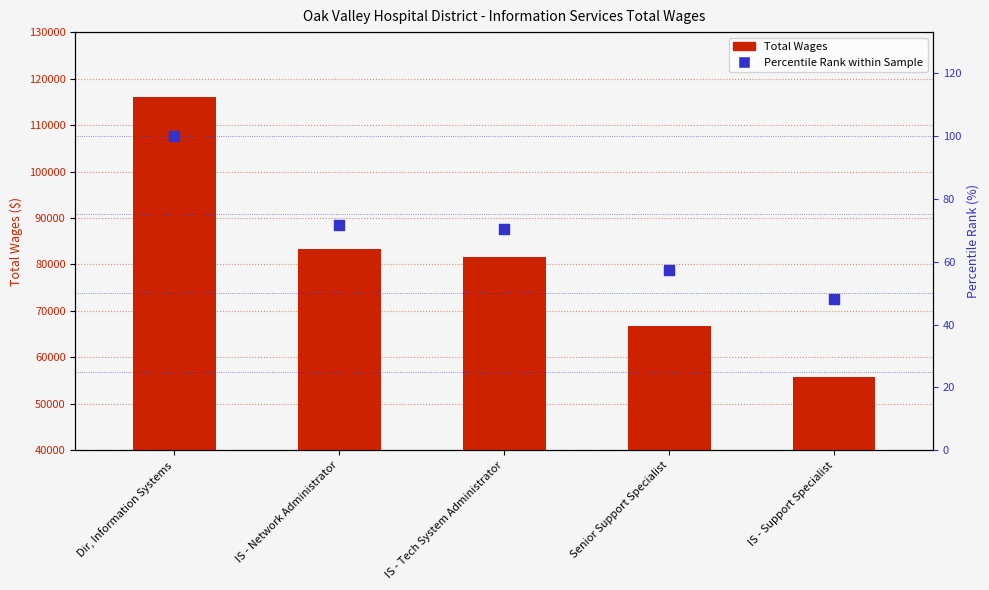

At which category is the sum across all series the highest?

Dir, Information Systems